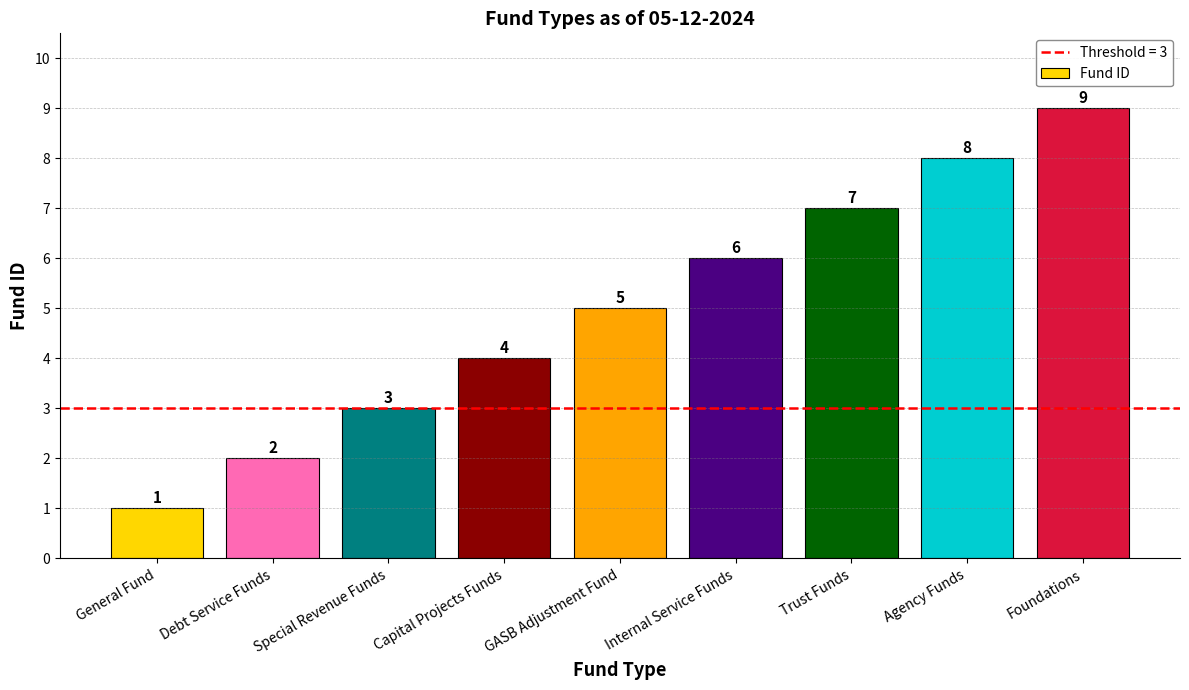

Does the chart contain any negative values?

No